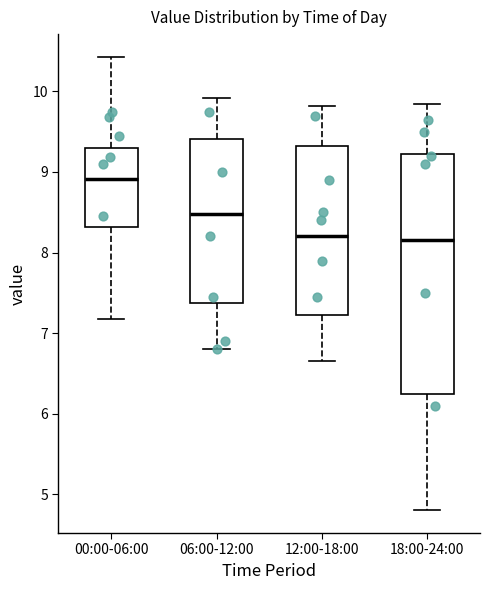

Which box's median line is the highest?

00:00-06:00